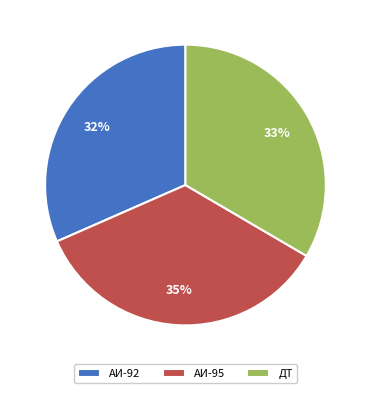

To the nearest percent, what is the difference between the ДТ and АИ-95 slice percentages?

2%